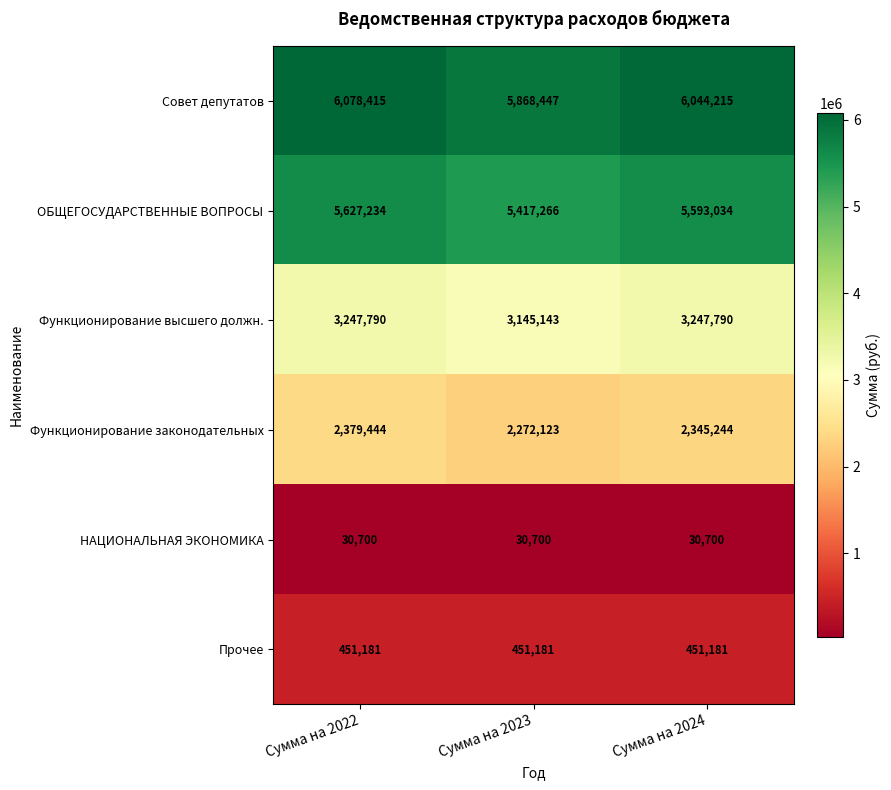

What is the smallest value displayed?

30700